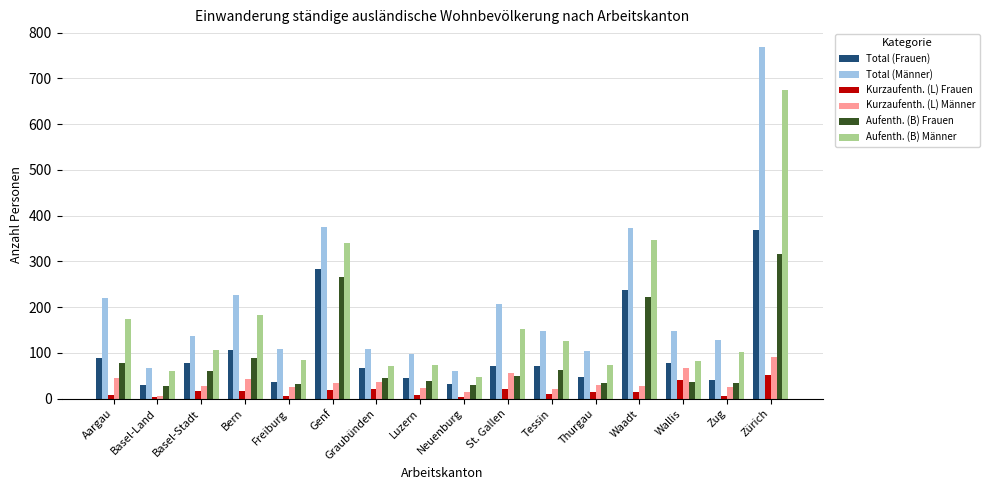

What is the sum of the Aufenth. (B) Frauen values at Bern and Neuenburg?

118